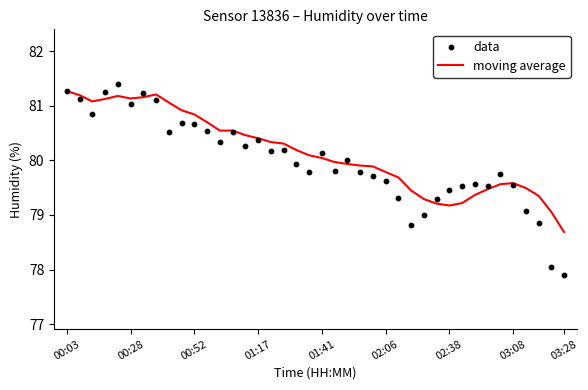

At which label does moving average reach its minimum?

03:28